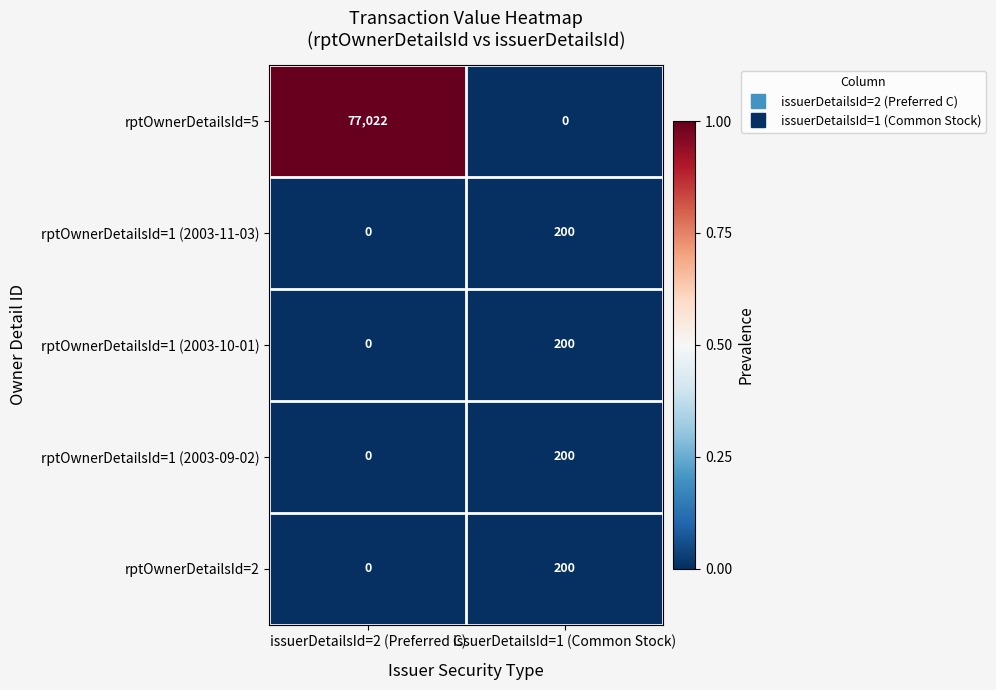

Count the number of categories in the chart.

2